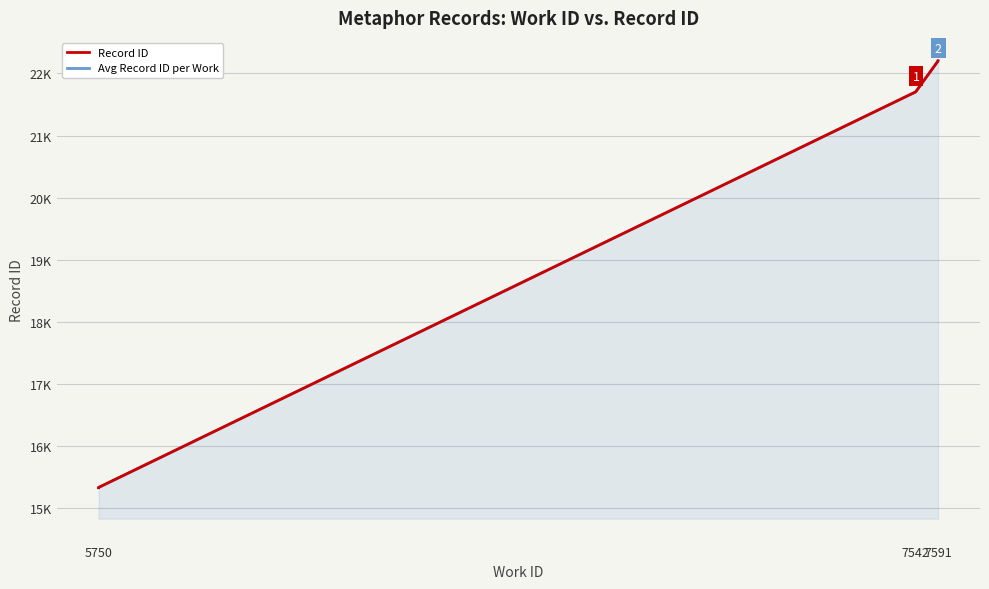

What is the maximum value shown in the chart?

22204